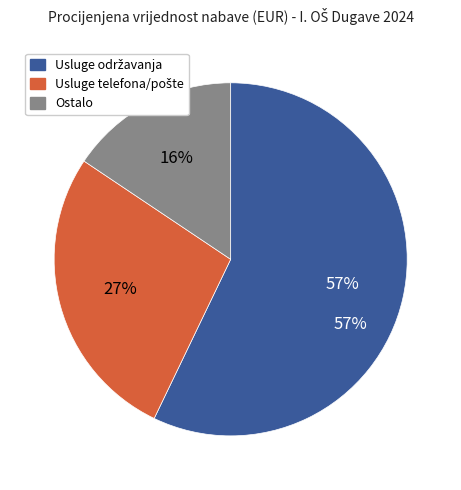

Does Usluge održavanja account for over 50% of the chart?

Yes